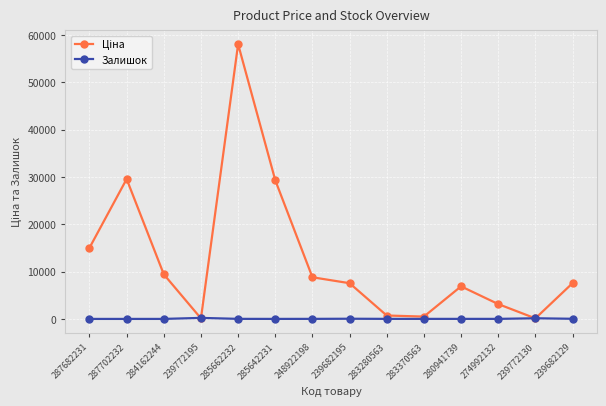

Does the chart display data point markers on the line(s)?

Yes